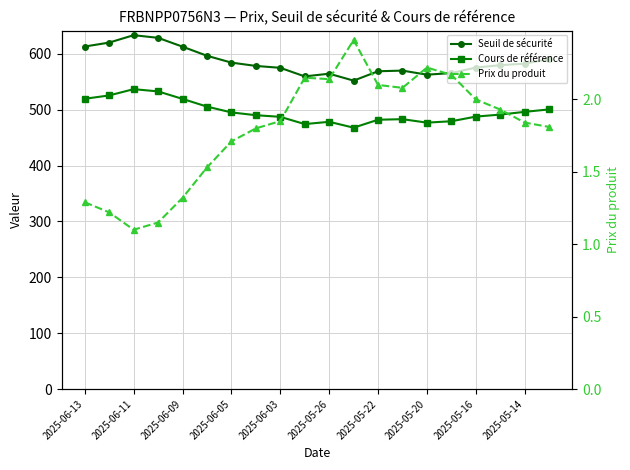

Read the Prix du produit value at 17.

1.9